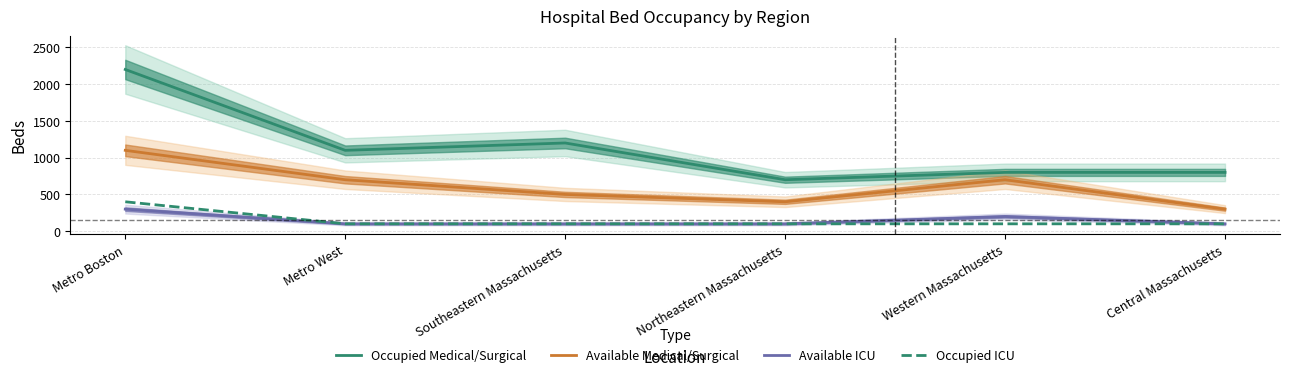

What is the label of the 4th point from the right?

Southeastern Massachusetts